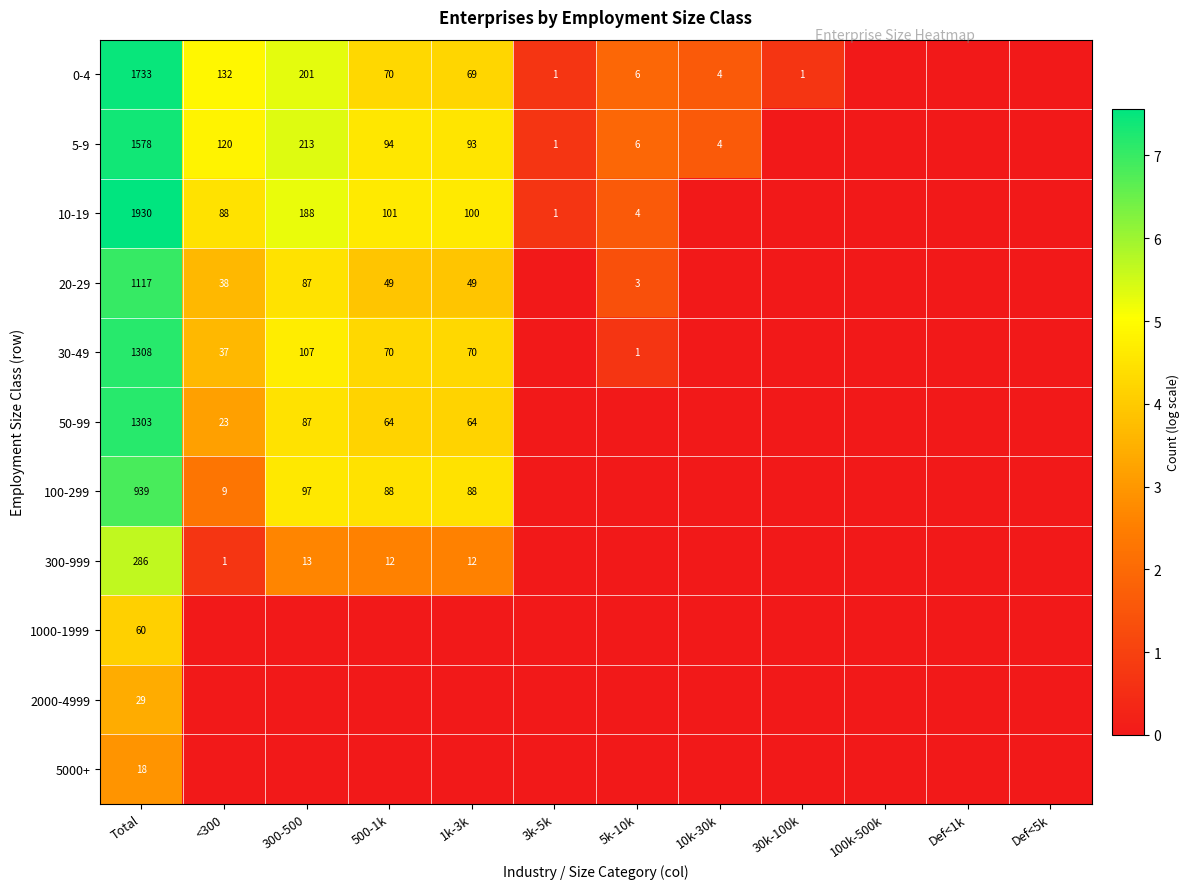

How many categories are shown in the chart?

12